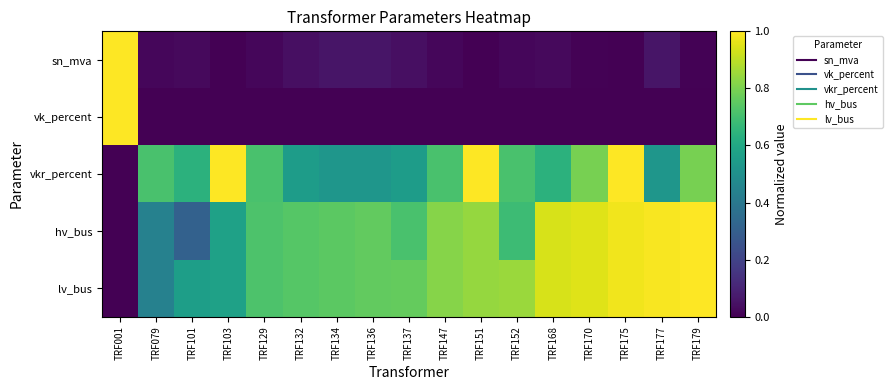

At how many categories does at least one series exceed 0?

17